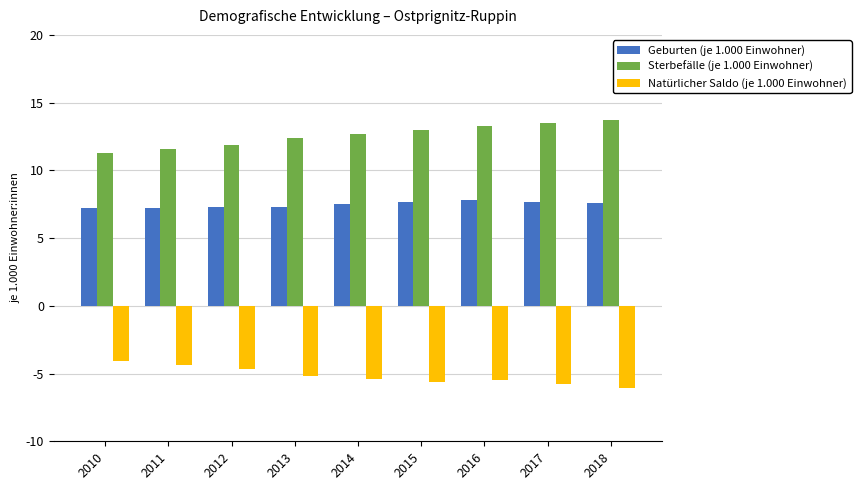

What is the smallest value displayed?

-6.1